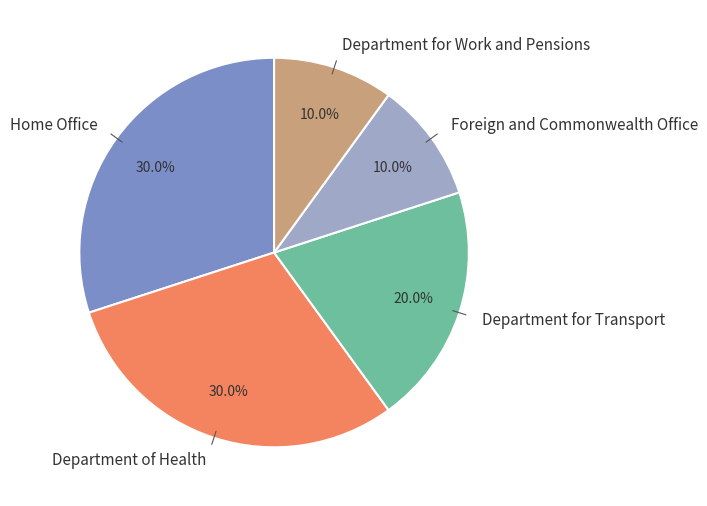

Approximately how many times larger is the value at Department for Work and Pensions compared to Foreign and Commonwealth Office?

1.0